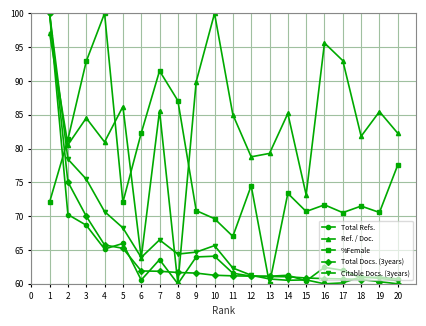

At which category does Citable Docs. (3years) reach its first local peak?

7